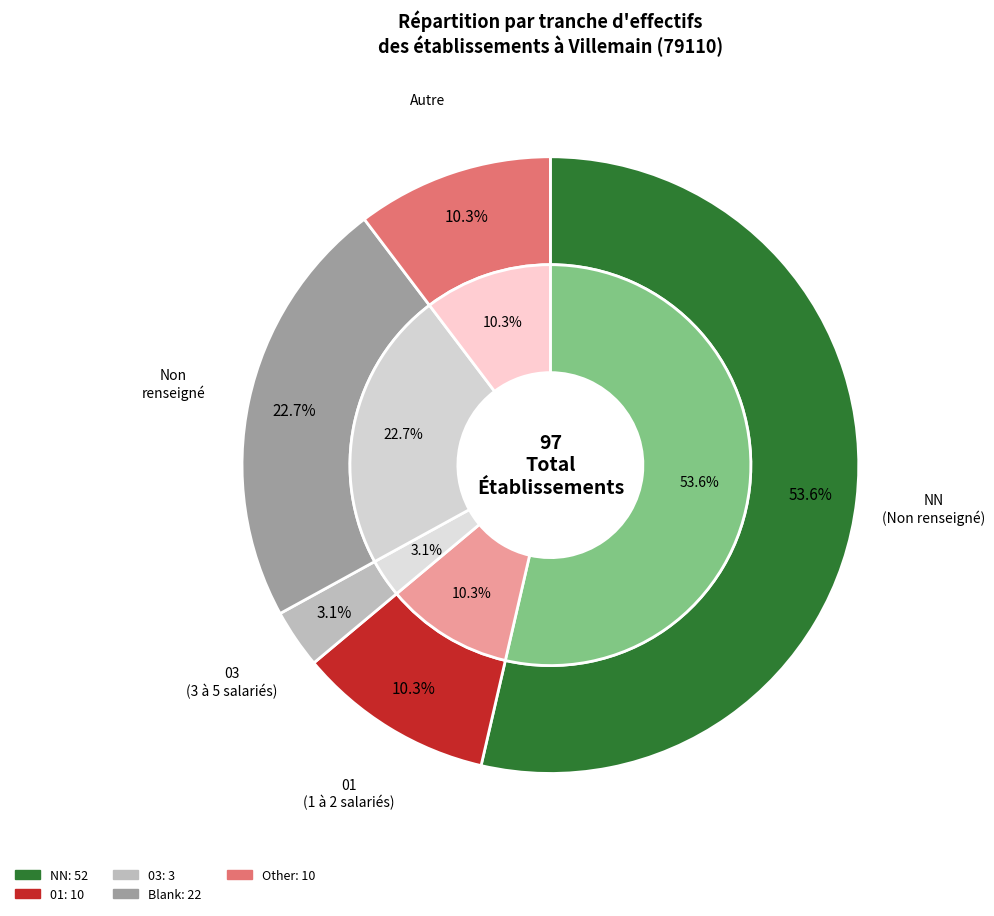

Count the number of slices in the pie.

5